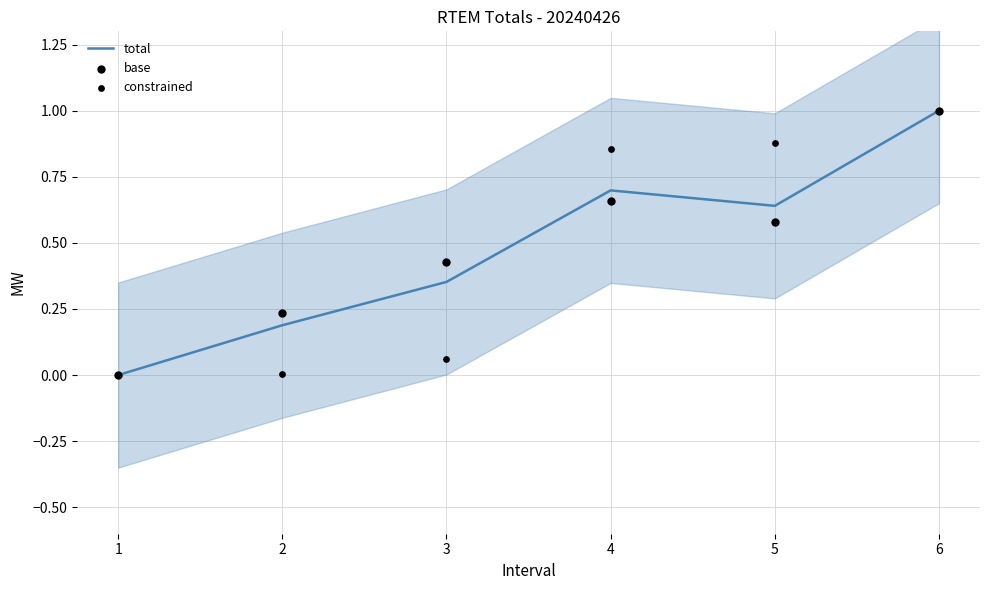

What are all the series names shown in the legend?

total, base, constrained